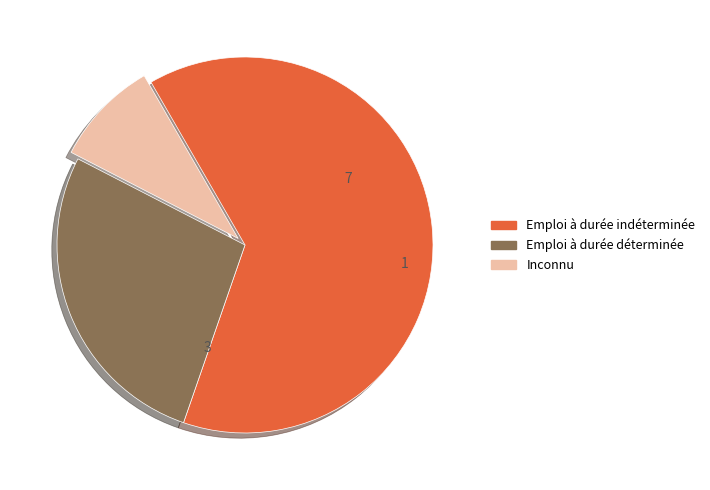

What is the smallest slice in the pie chart?

Inconnu